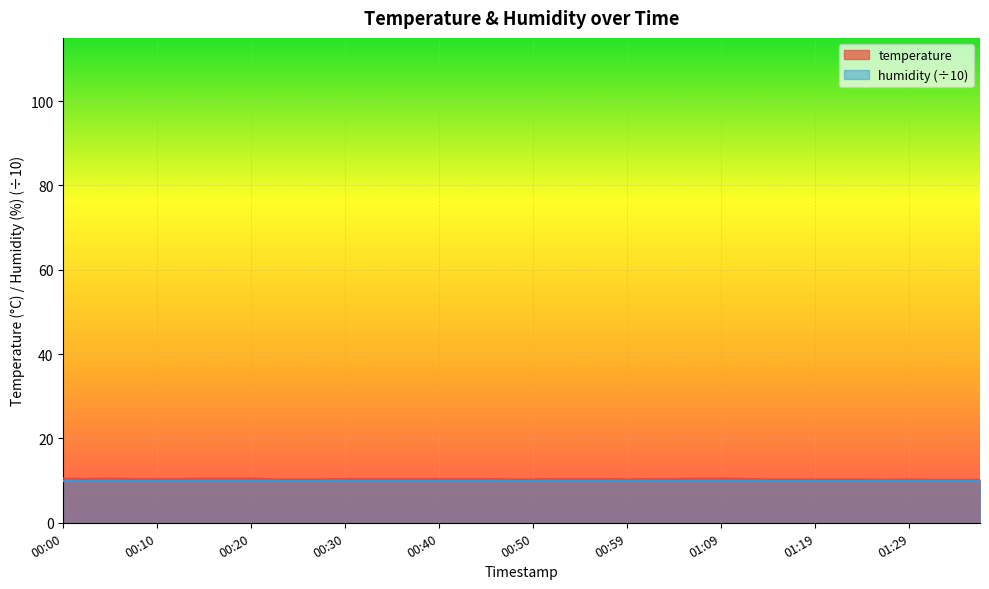

Which category has the lowest value across all series?

01:26